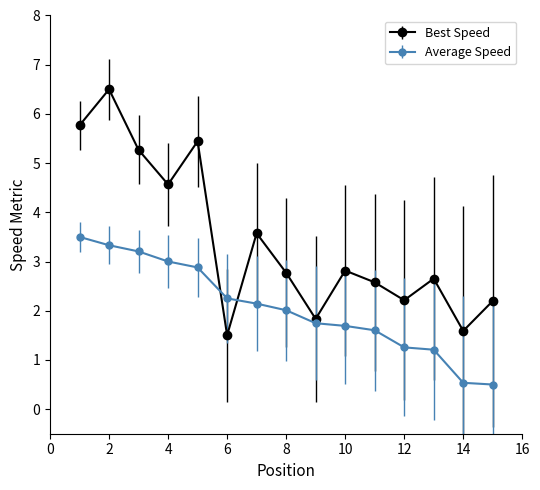

Reading left to right, extract all data points from this chart.

Best Speed: 5.8	6.5	5.3	4.6	5.4	1.5	3.6	2.8	1.8	2.8	2.6	2.2	2.7	1.6	2.2
Average Speed: 3.5	3.3	3.2	3.0	2.9	2.3	2.1	2.0	1.7	1.7	1.6	1.3	1.2	0.5	0.5